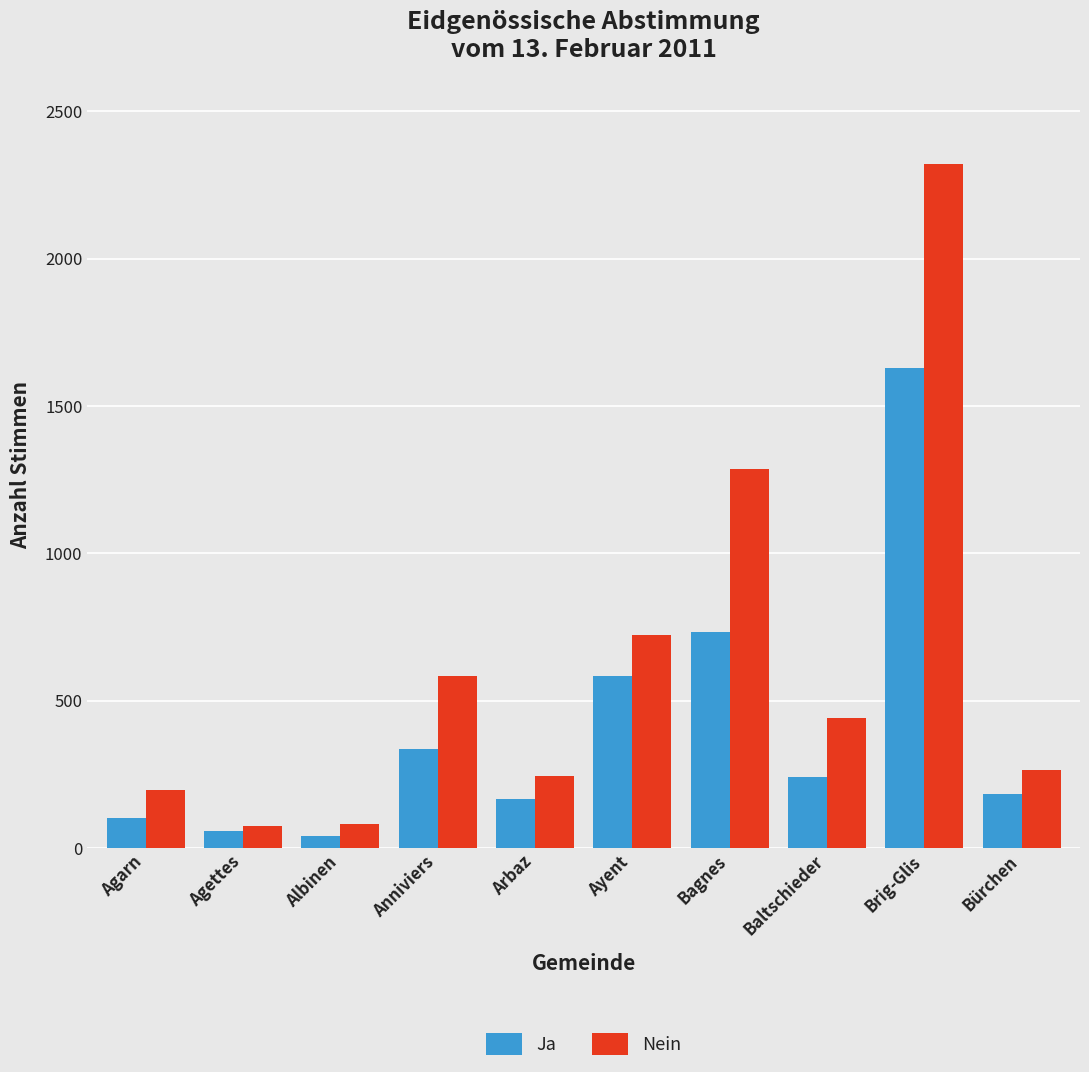

What is the total value across all series at Bagnes?

2017